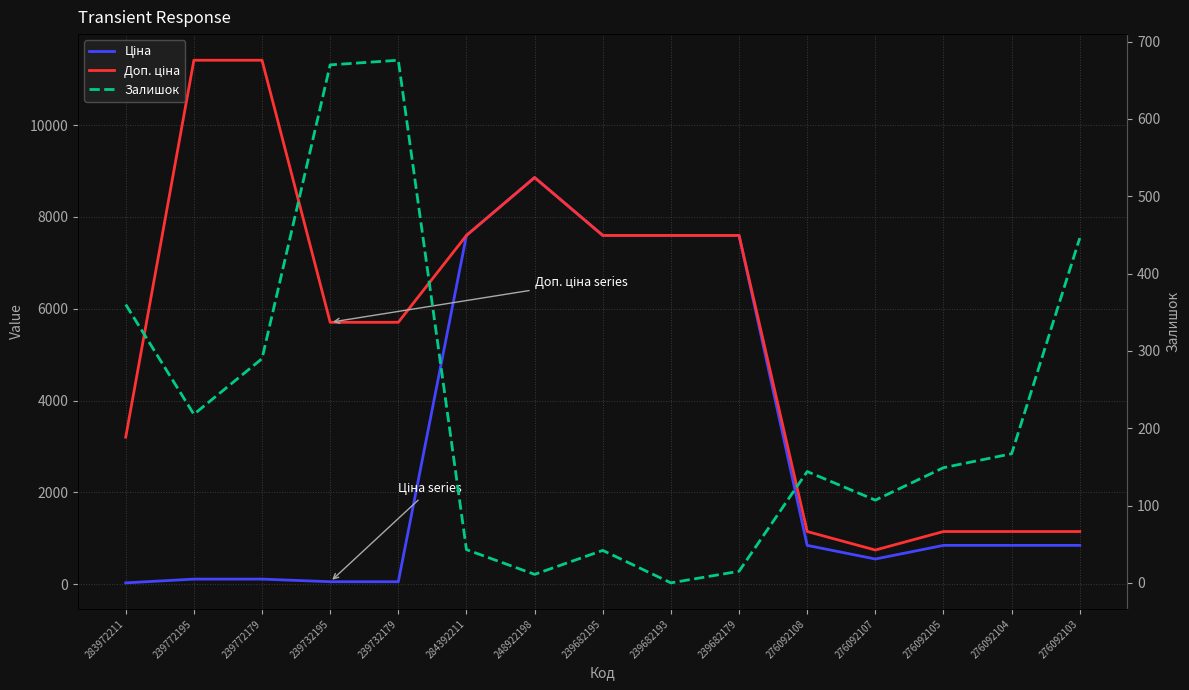

What is the total value across all series at 239772195?

11742.1